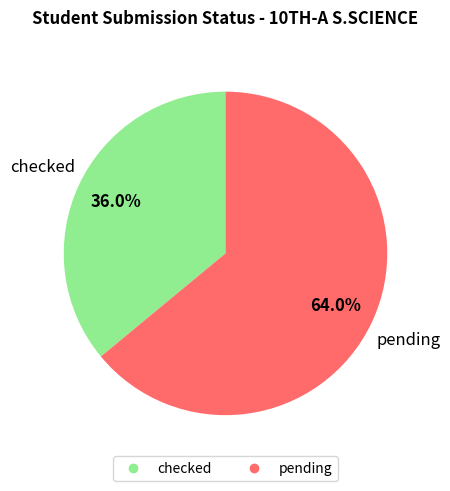

Rank the categories by value from highest to lowest.

pending, checked